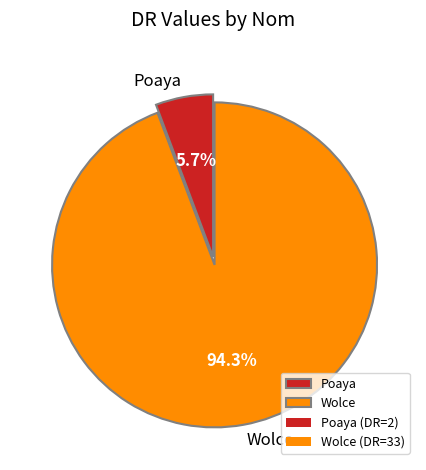

How many segments does this pie chart have?

2